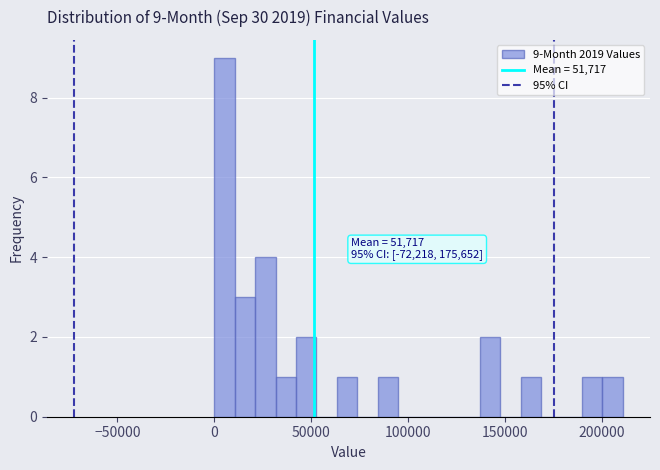

Around what value on the x-axis is the tallest bar? Give the approximate position of its centre, as read against the axis.

5000